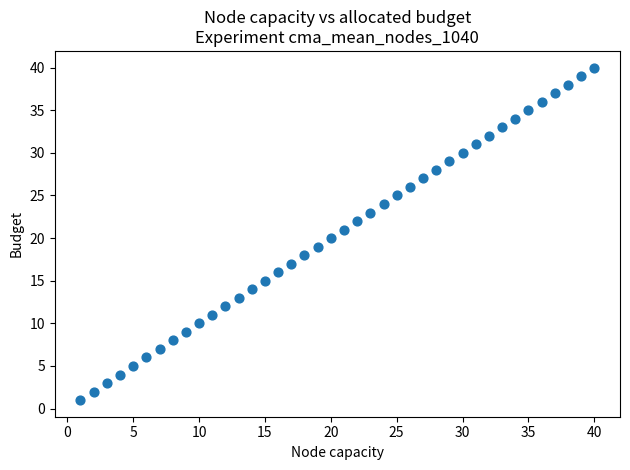

What is the range of X values (max minus min)?

39